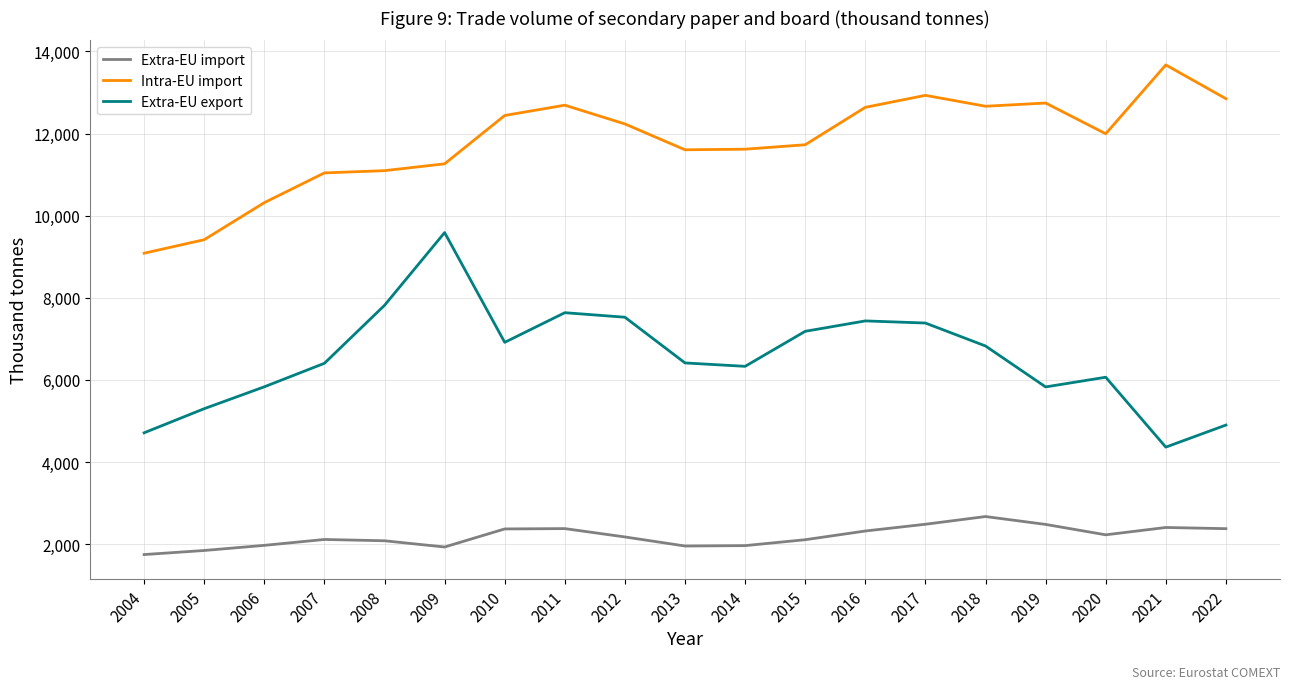

Which label corresponds to the largest value in the chart?

2021